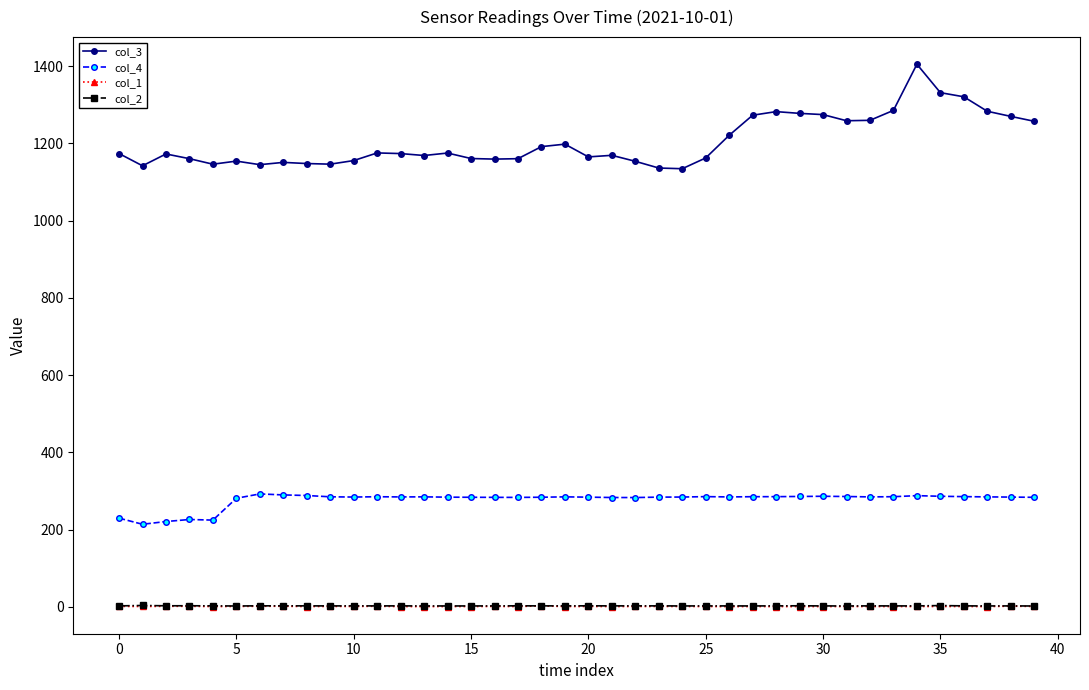

Which series has the widest spread of values?

col_3